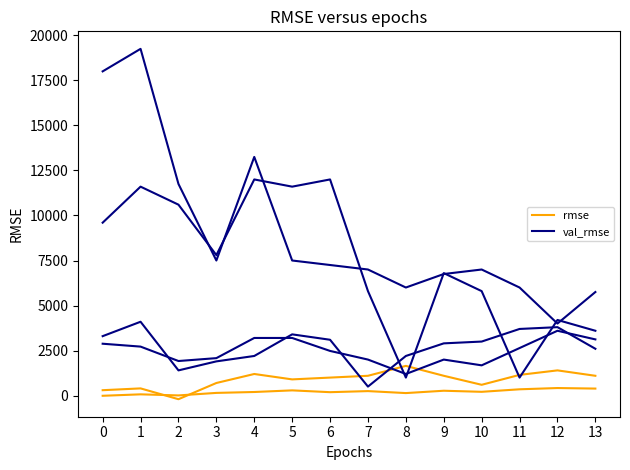

The value of val_rmse at 10 is 2812. True or false?

False